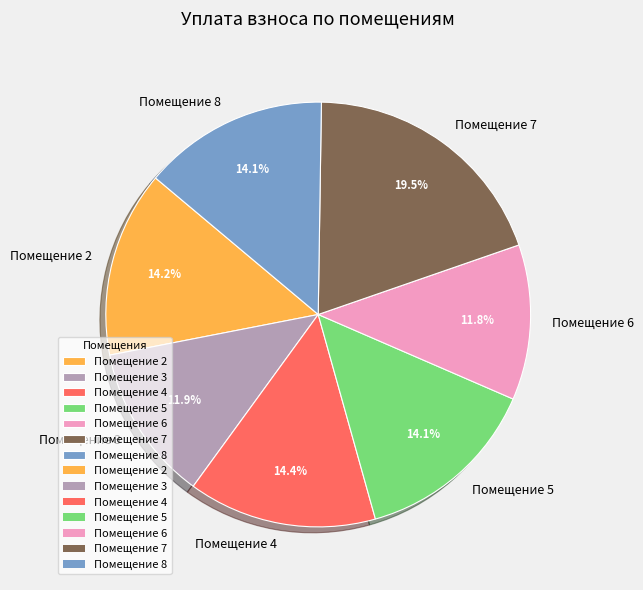

What is the ratio of the value at Помещение 8 to the value at Помещение 2?

1.0